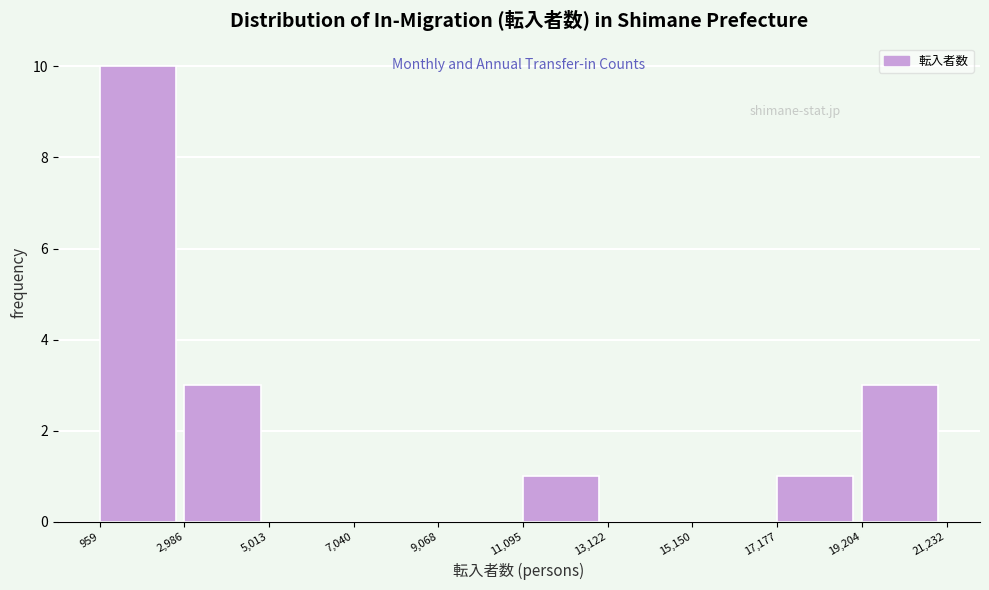

Which range on the x-axis has the tallest bar?

959 to 2,986